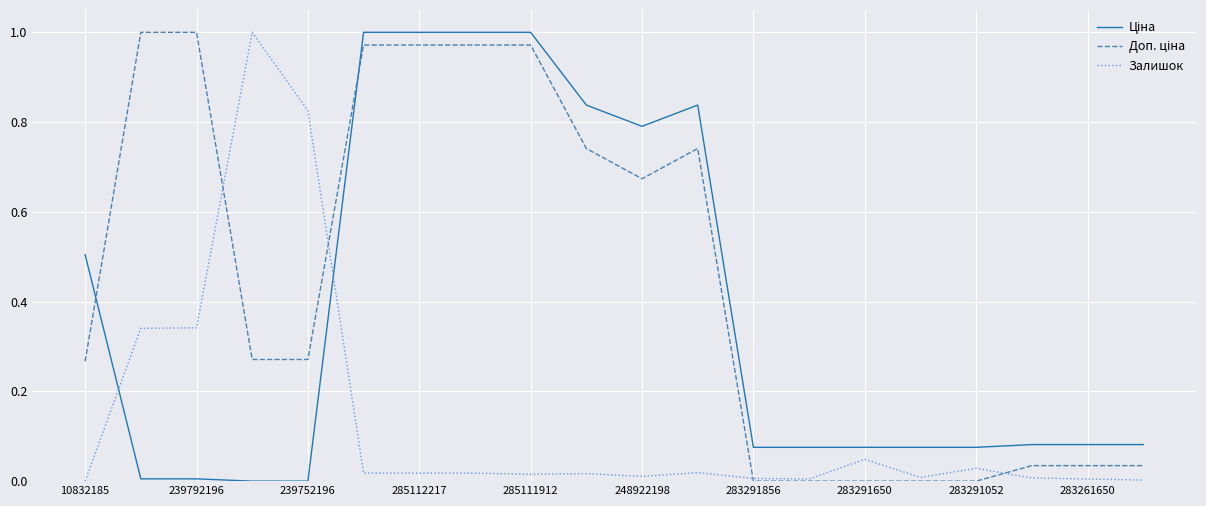

Which category has the highest value in the Доп. ціна series?

239792196